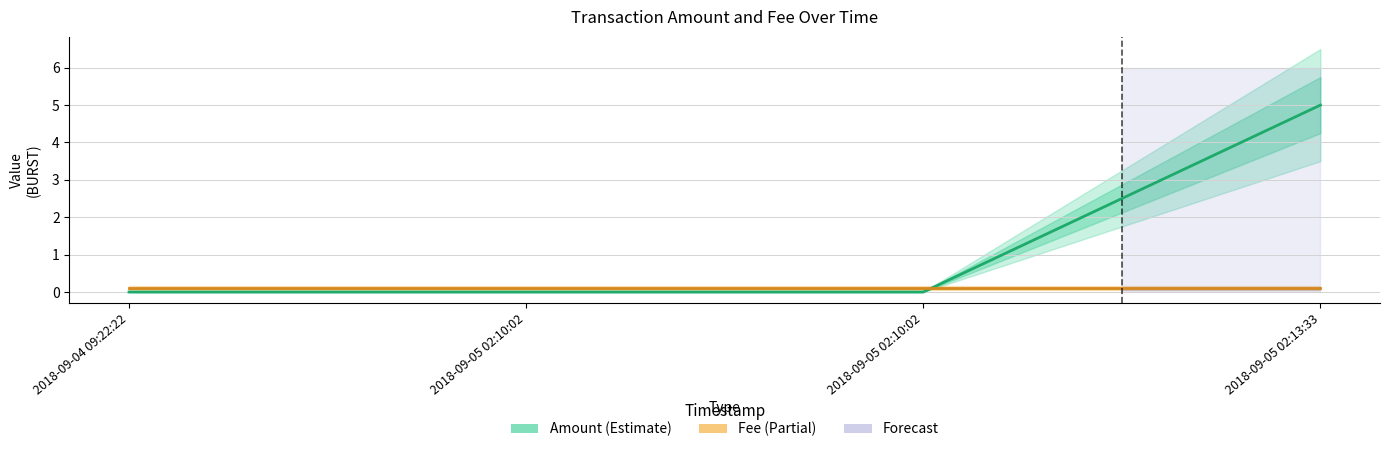

Reading left to right, what are all the values shown in this chart?

Amount: 2018-09-04 09:22:22=0.0	2018-09-05 02:10:02=0.0	2018-09-05 02:10:02=0.0	2018-09-05 02:13:33=5.0
Fee: 2018-09-04 09:22:22=0.1	2018-09-05 02:10:02=0.1	2018-09-05 02:10:02=0.1	2018-09-05 02:13:33=0.1